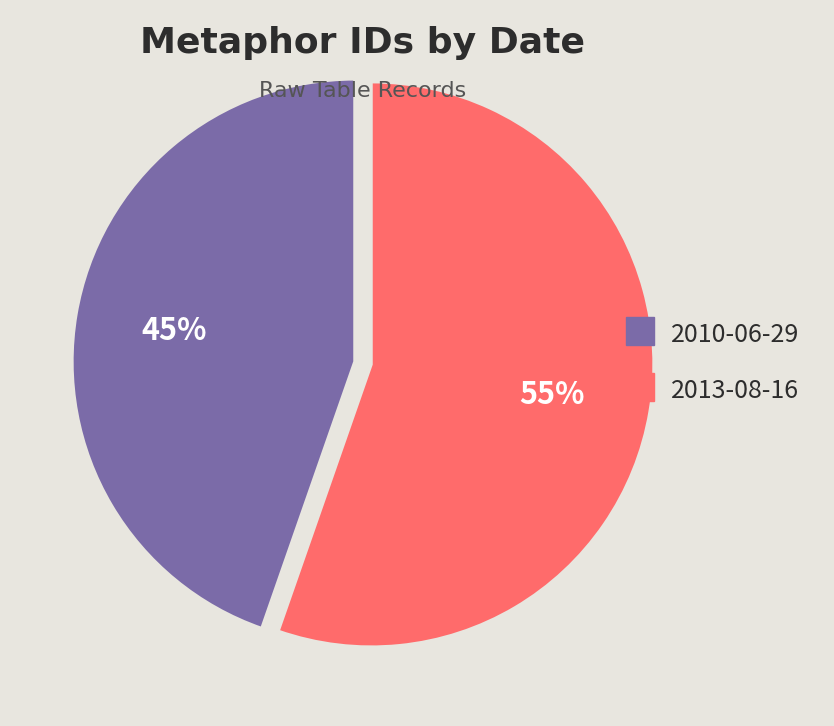

True or false: 2013-08-16 accounts for 55% of the total.

True